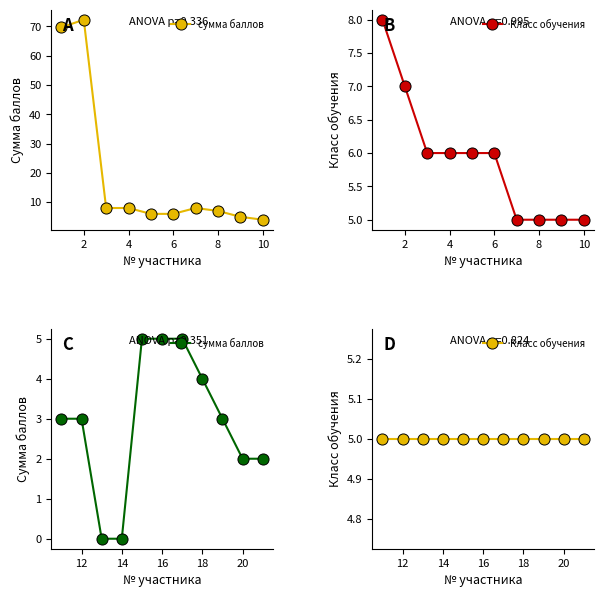

How many values in сумма баллов are above zero?

9